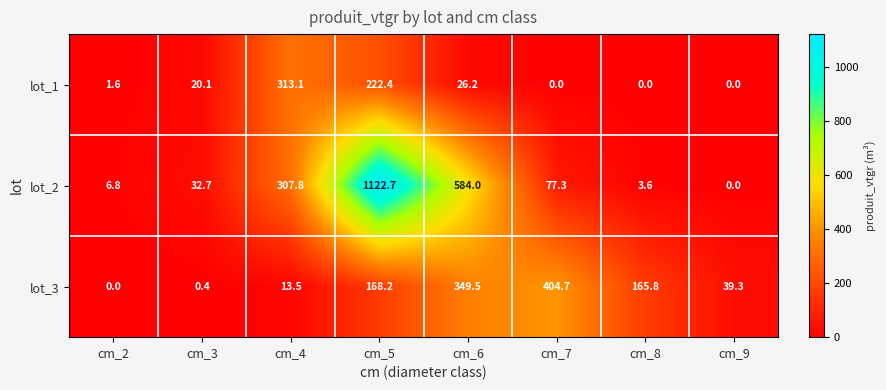

Rank the series by their maximum value, from lowest to highest.

lot_1, lot_3, lot_2